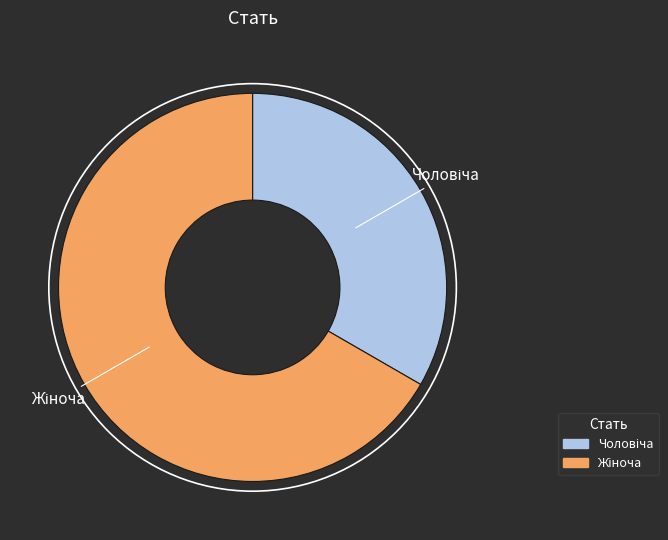

Is there a majority slice in this chart?

Yes